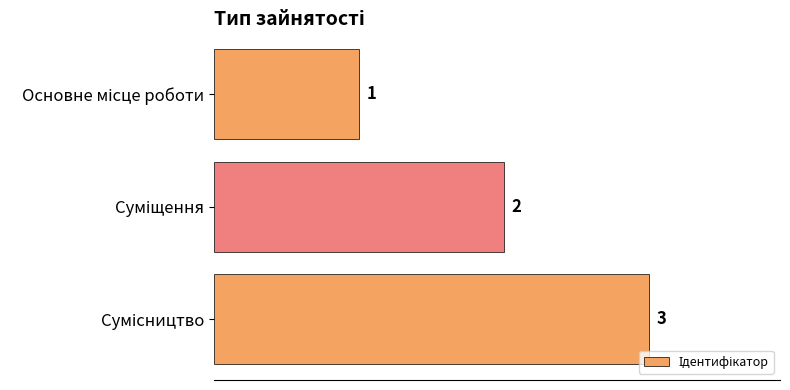

What is the greatest value displayed?

3